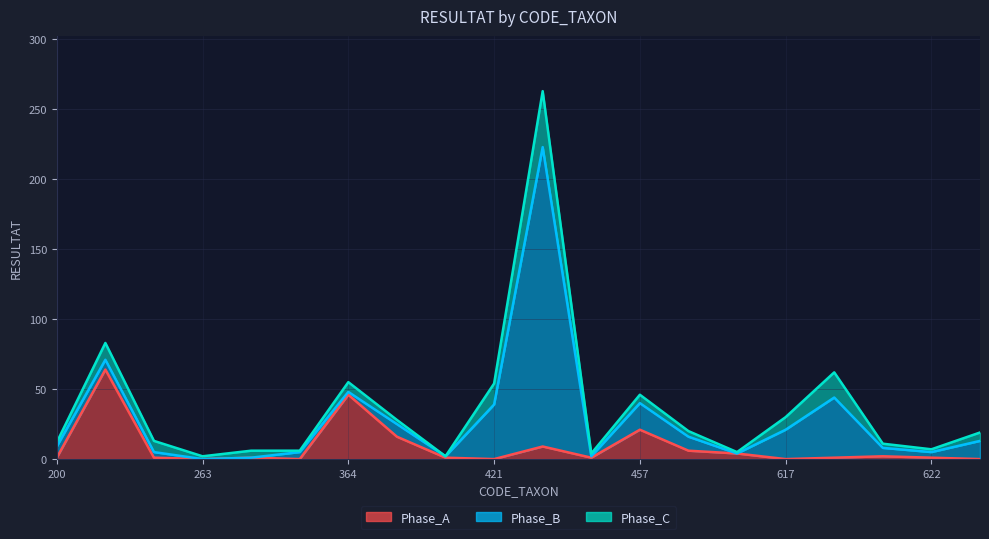

Which category has the lowest value in the Phase_B series?

263